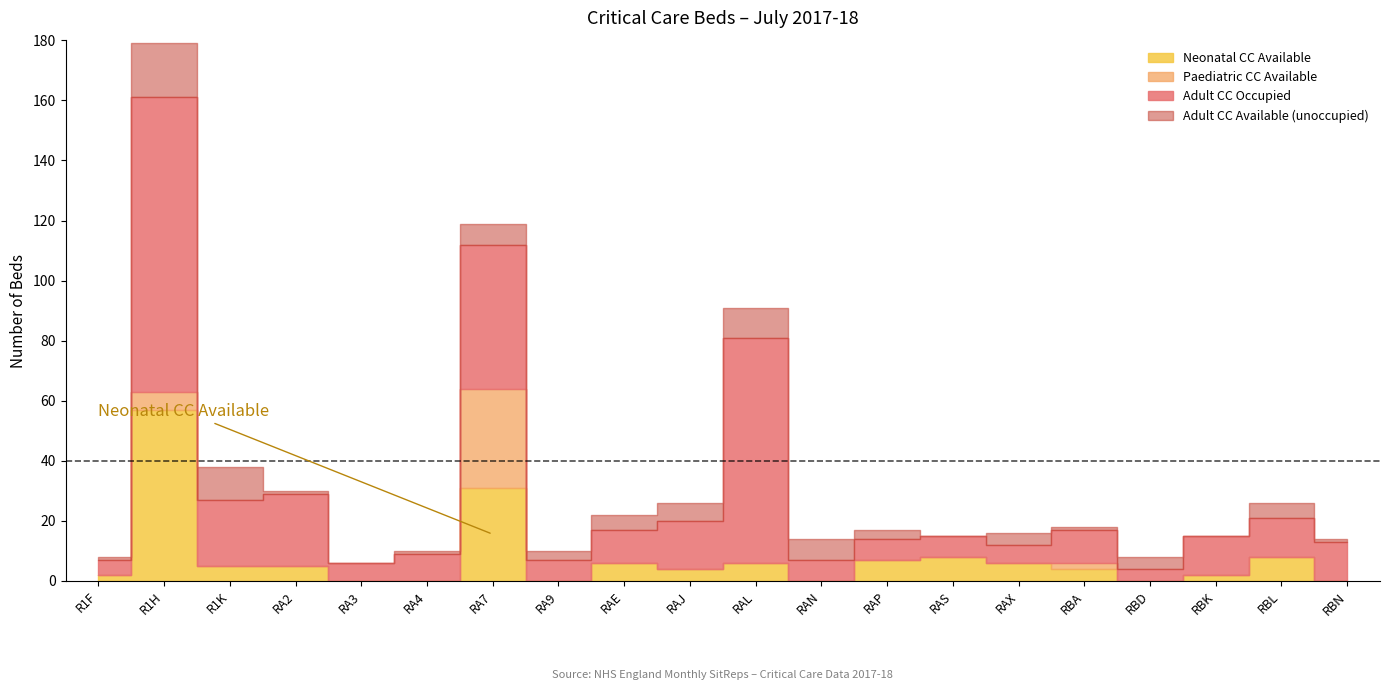

Which category has the lowest value across all series?

R1F